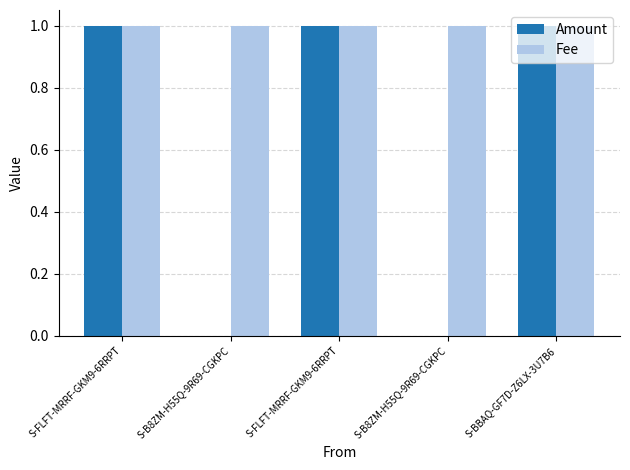

Count the number of categories in the chart.

5